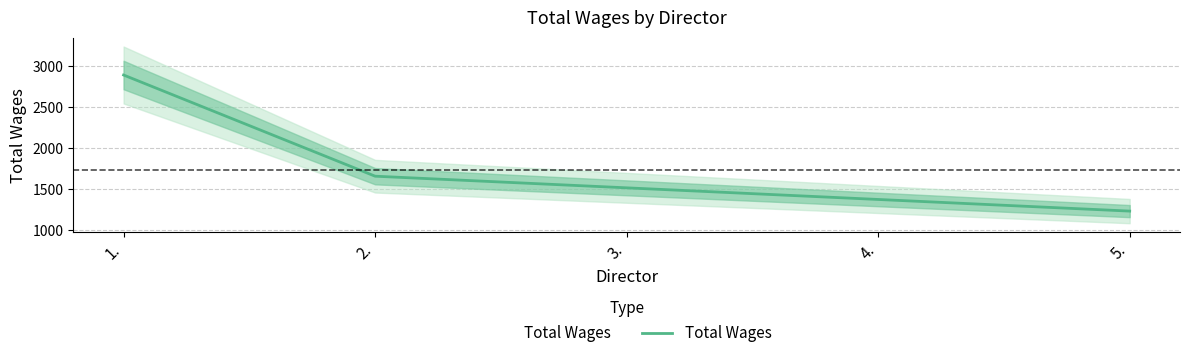

What is the approximate value at 3., to the nearest 10?

1520